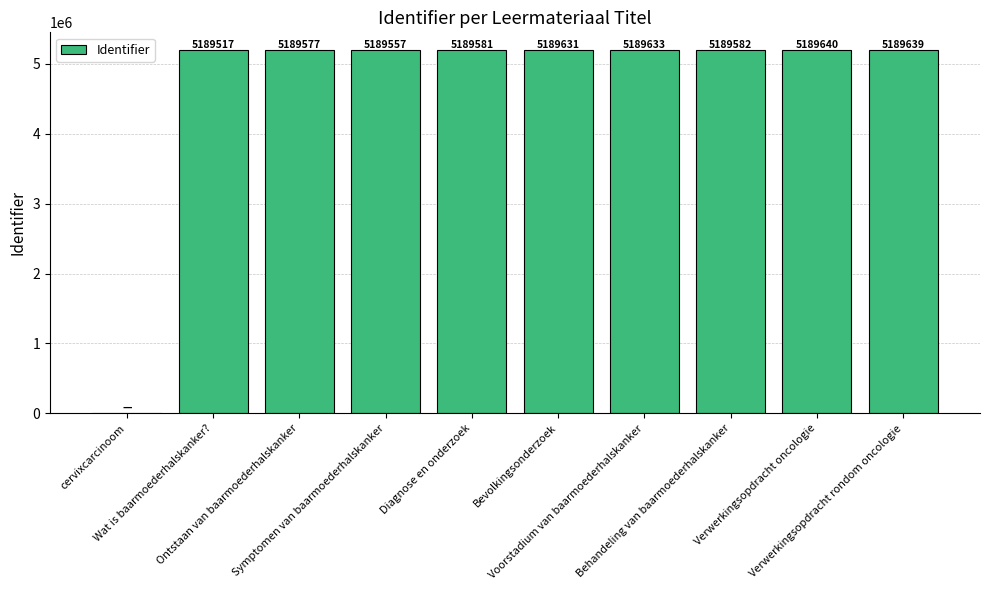

Are the bars horizontal?

No